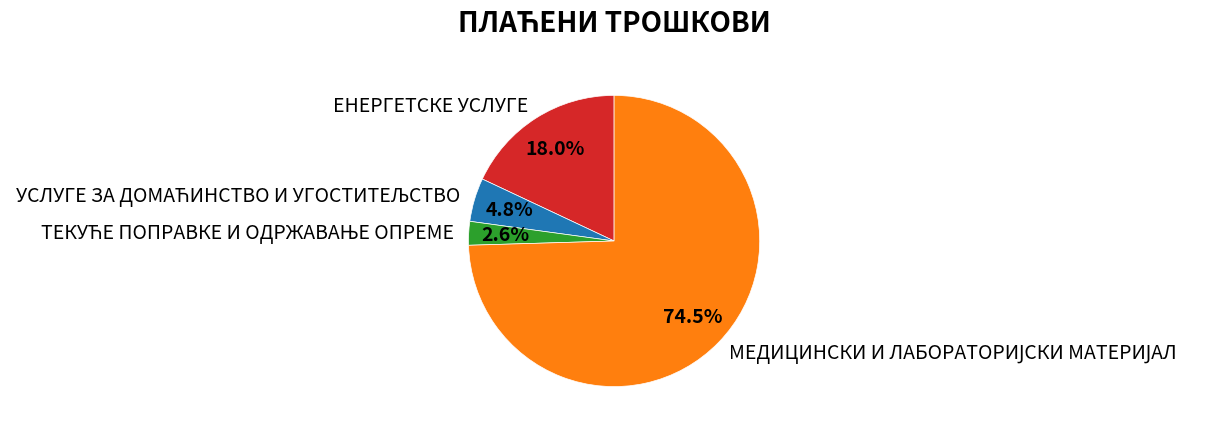

Is there any slice that represents more than half of the pie?

Yes